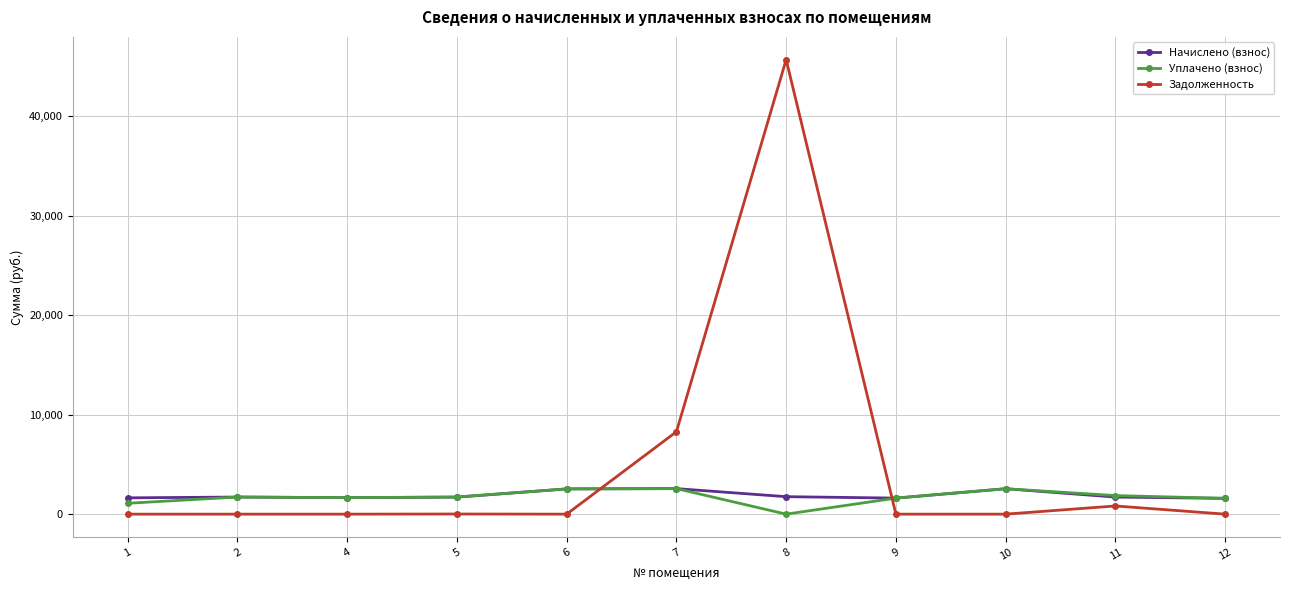

The value of Начислено (взнос) at 7 is 2566.2. True or false?

True